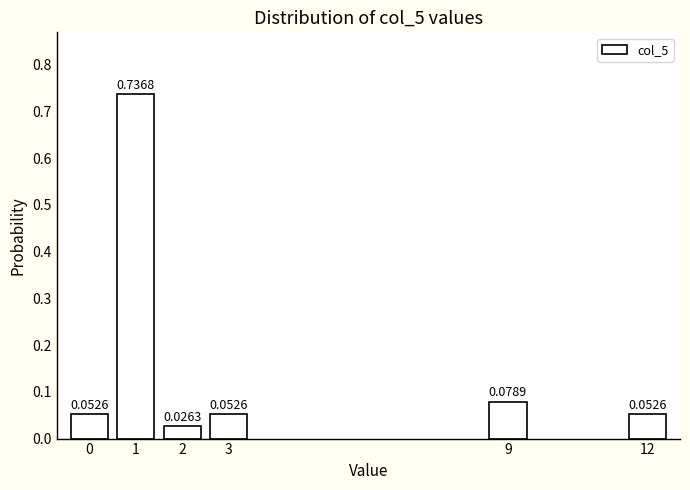

Which has a higher value, 12 or 9?

9